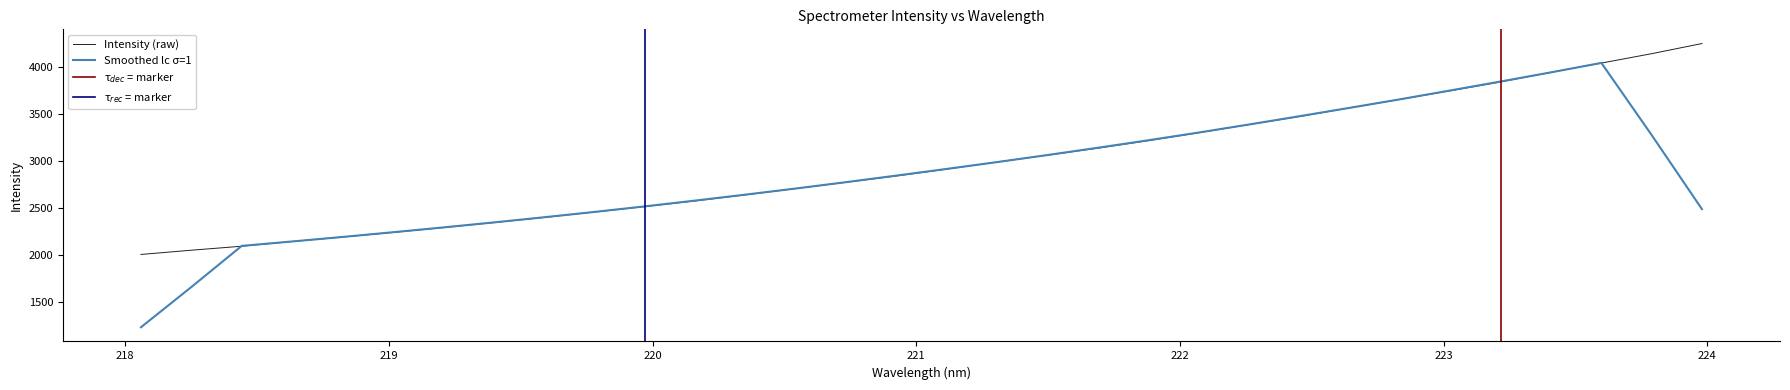

Does the chart display data point markers on the line(s)?

No